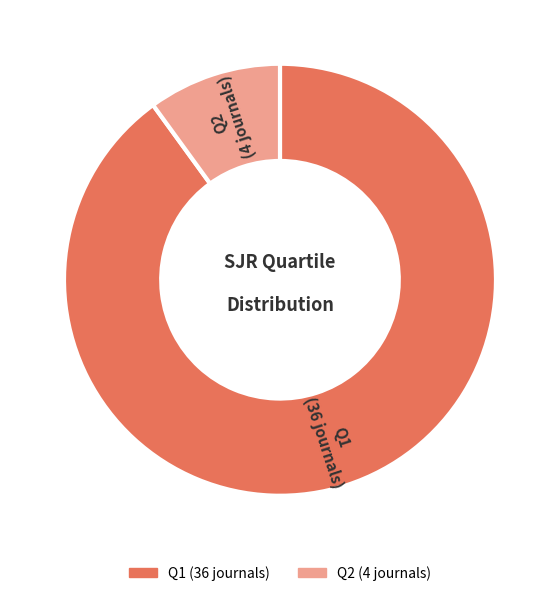

How many slices are in this pie chart?

2